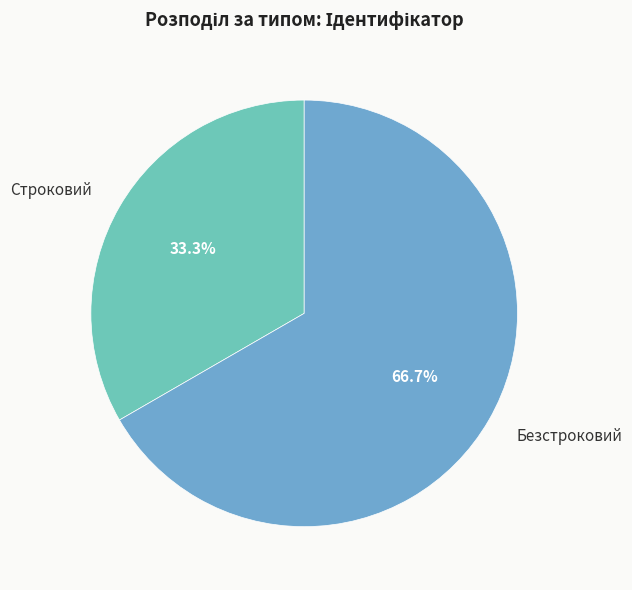

To the nearest percent, what is the combined percentage of Строковий and Безстроковий?

100%